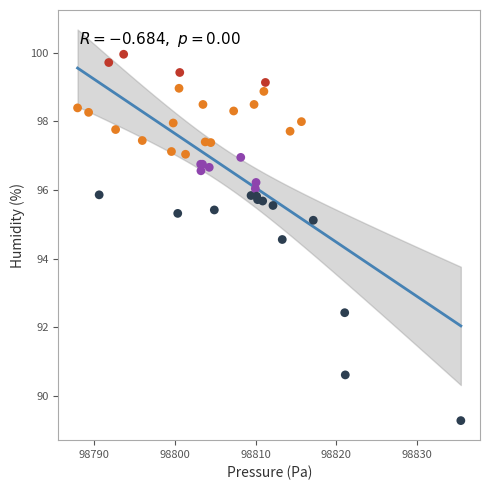

What Y value in the scatter plot is closest to 94?

94.6